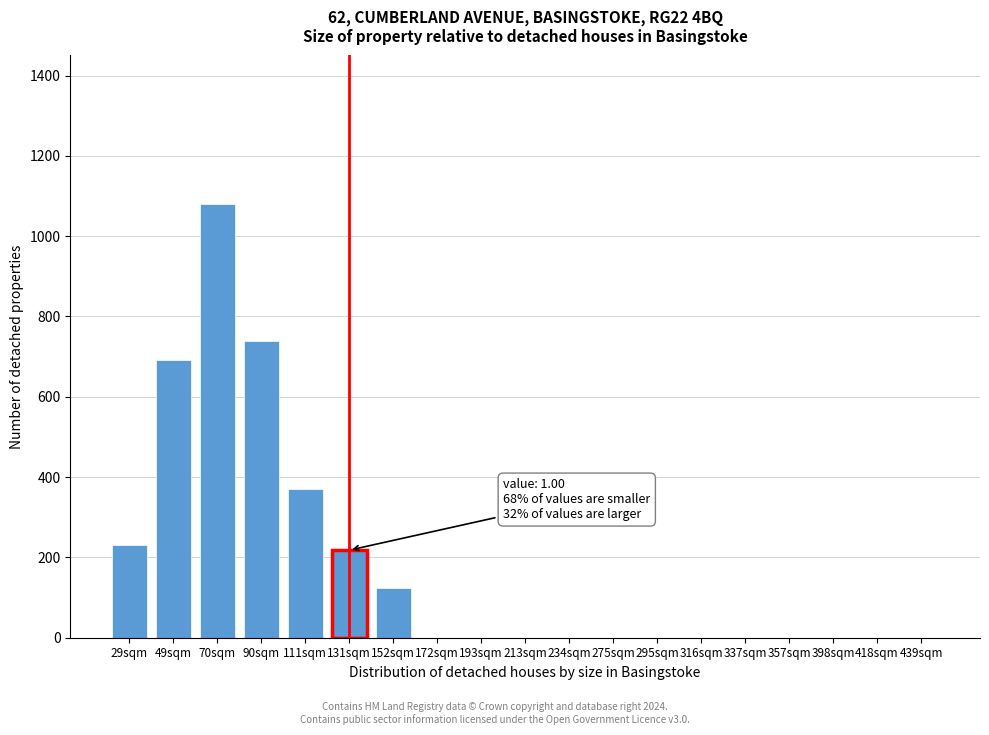

Reading left to right, transcribe all the data shown in this chart.

29sqm=232	49sqm=692	70sqm=1079	90sqm=740	111sqm=370	131sqm=218	152sqm=125	172sqm=0	193sqm=0	213sqm=0	234sqm=0	275sqm=0	295sqm=0	316sqm=0	337sqm=0	357sqm=0	398sqm=0	418sqm=0	439sqm=0